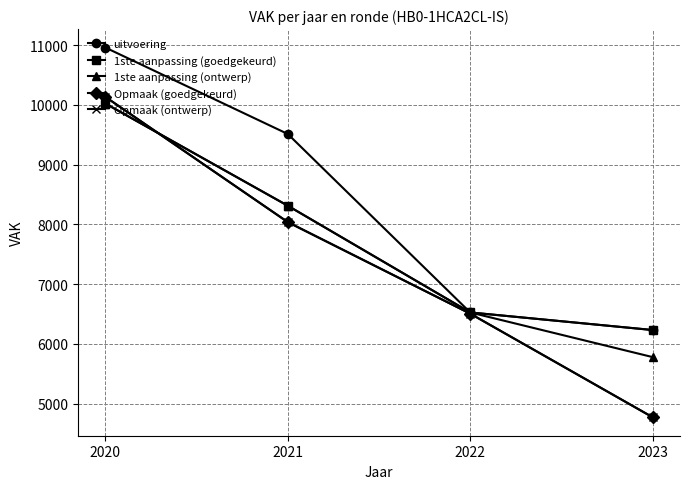

Does the chart have visible grid lines?

Yes